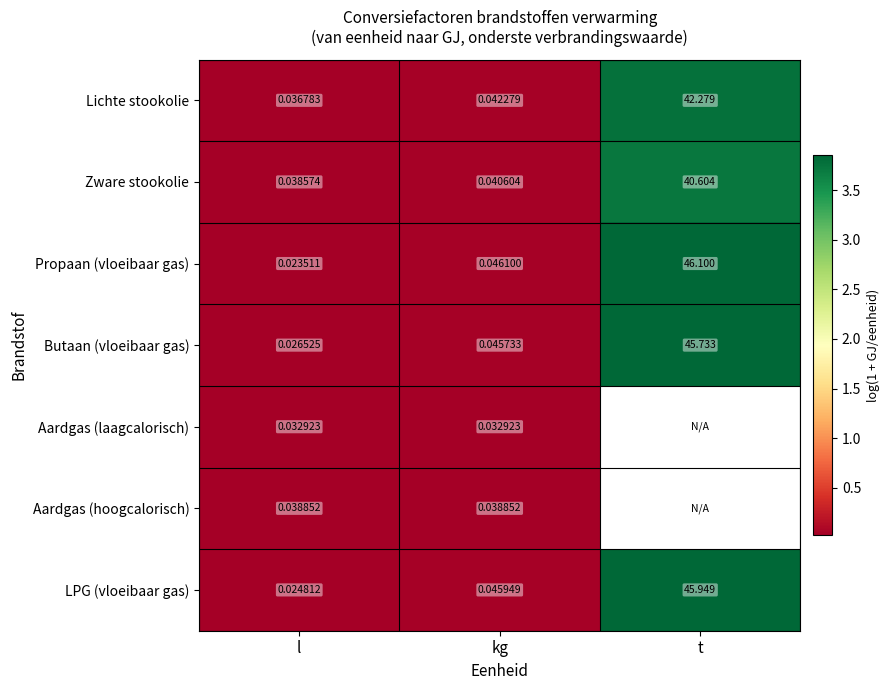

Rank the categories by Butaan (vloeibaar gas) value from lowest to highest.

l, kg, t